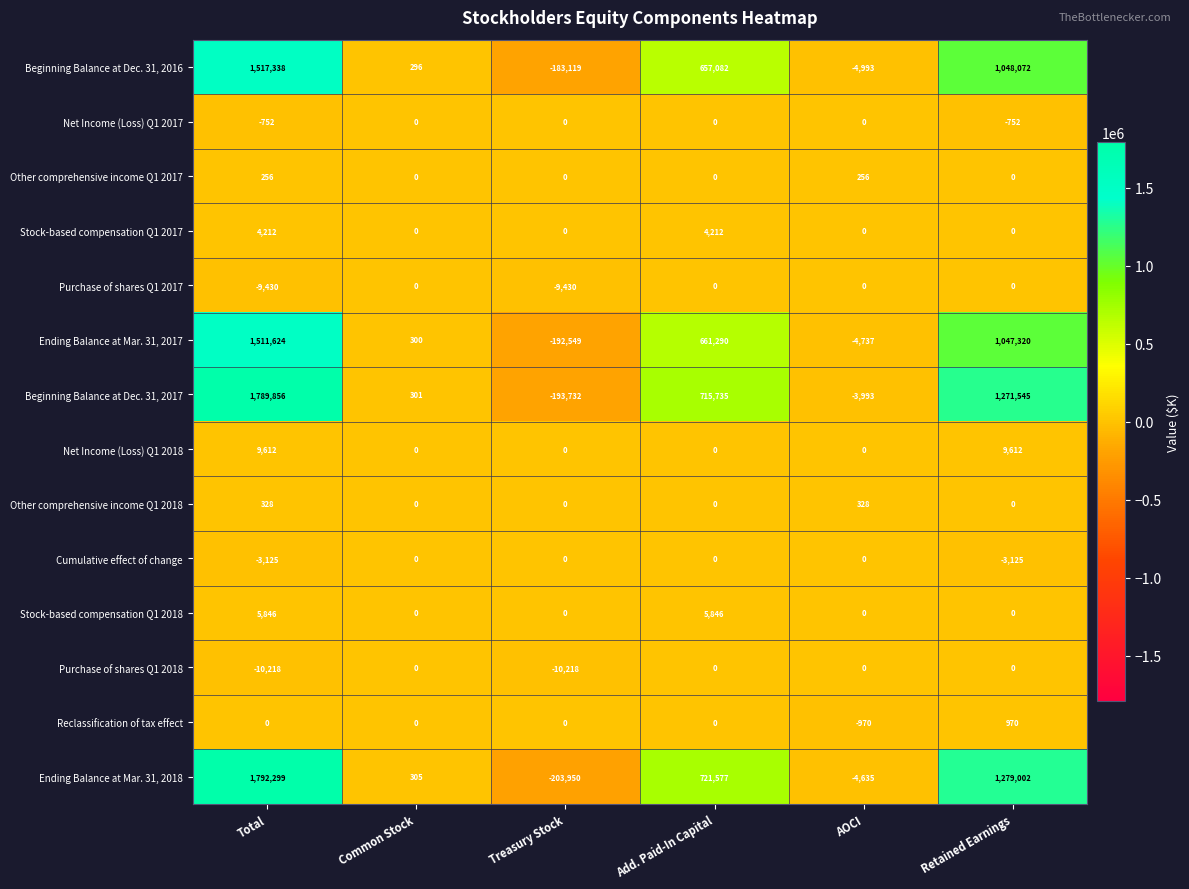

Which category has the highest value in the Beginning Balance at Dec. 31, 2017 series?

Total